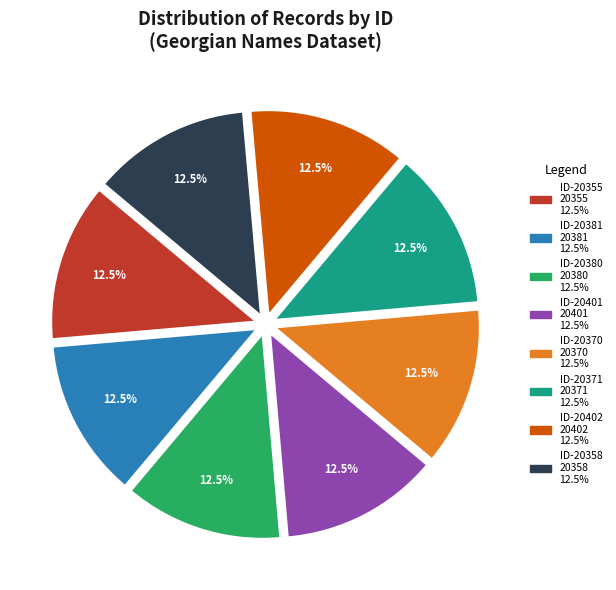

Is there a majority slice in this chart?

No